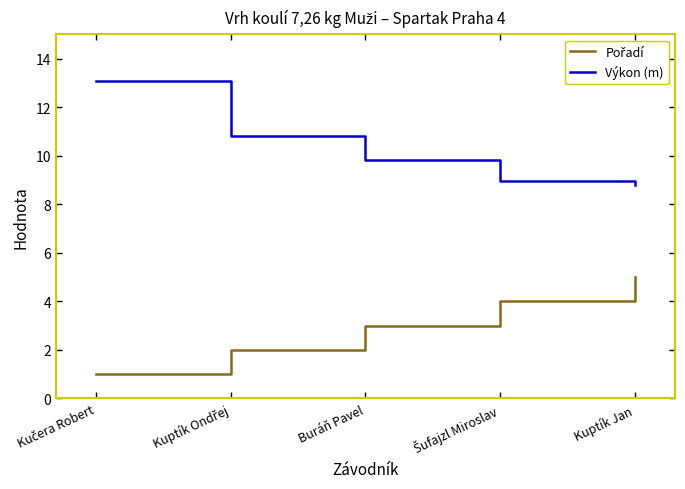

What is the difference between the second highest and minimum values in the Výkon (m) series?

2.0